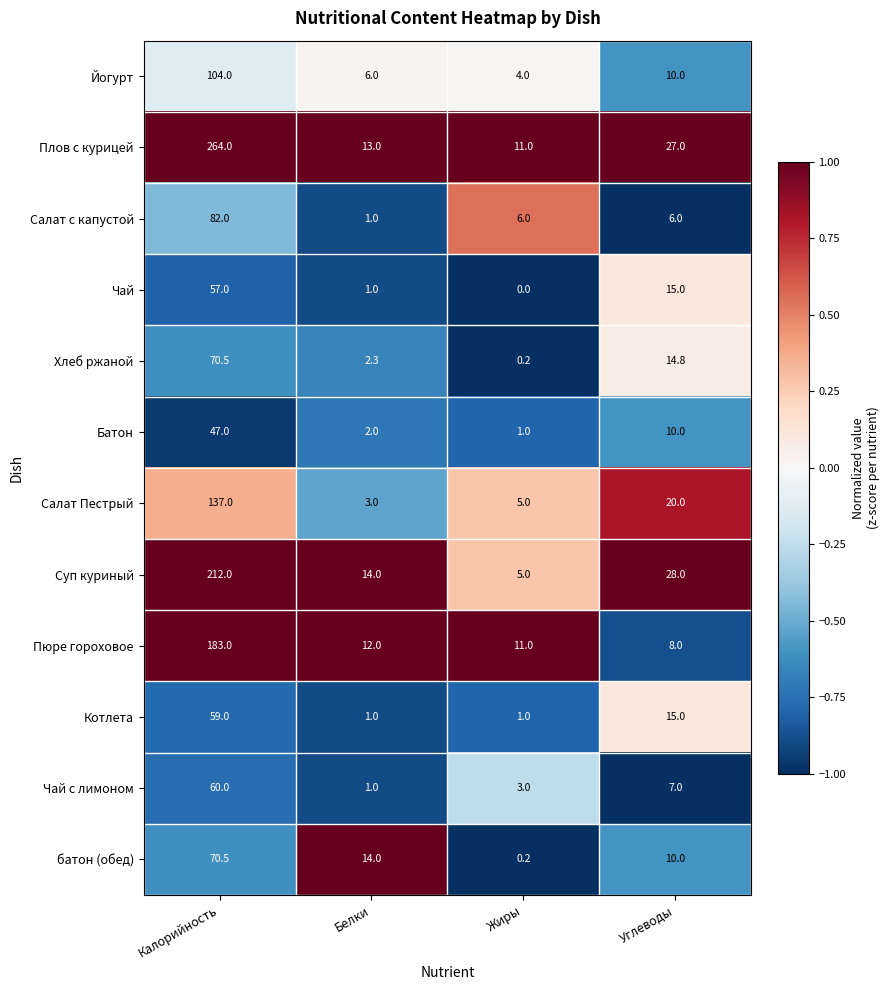

What is the difference between the maximum and minimum values in the Салат с капустой series?

81.0